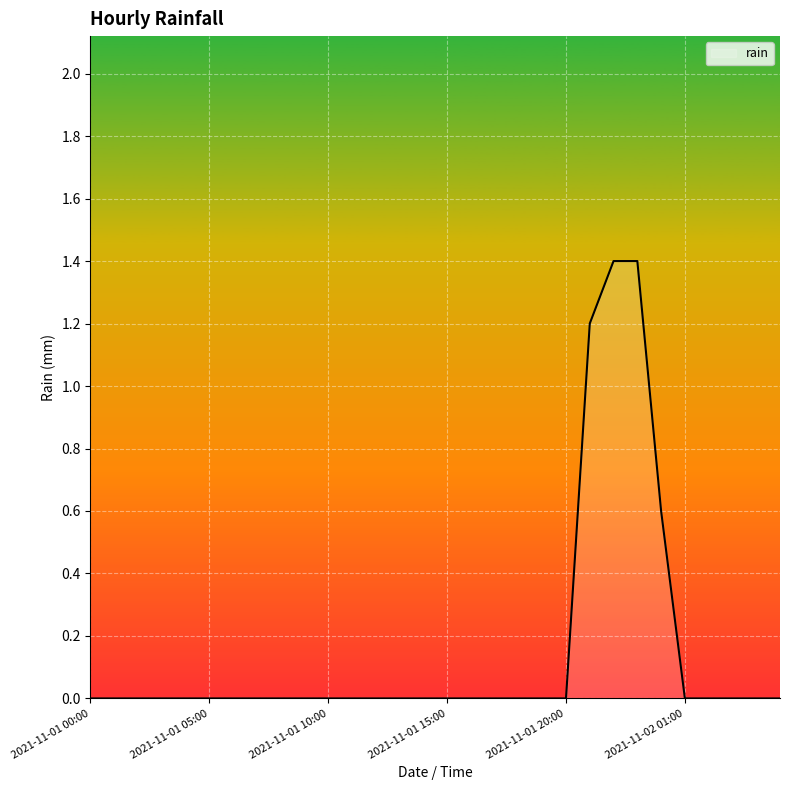

What is the maximum value shown in the chart?

1.4